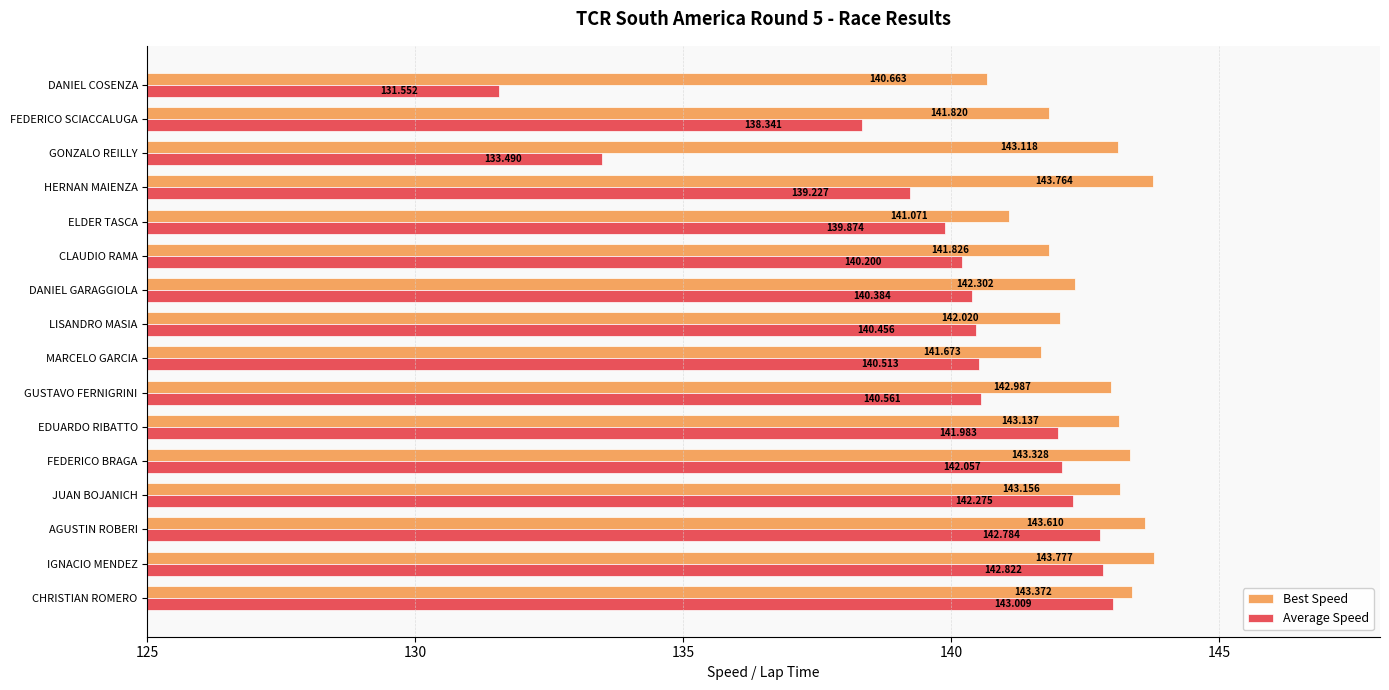

What is the minimum value for Best Speed?

140.7